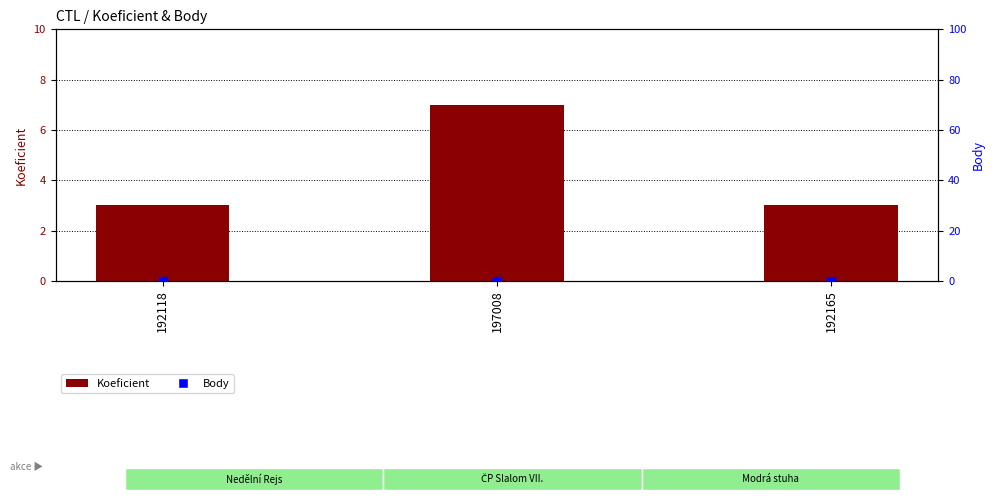

What are all the series names shown in the legend?

Koeficient, Body